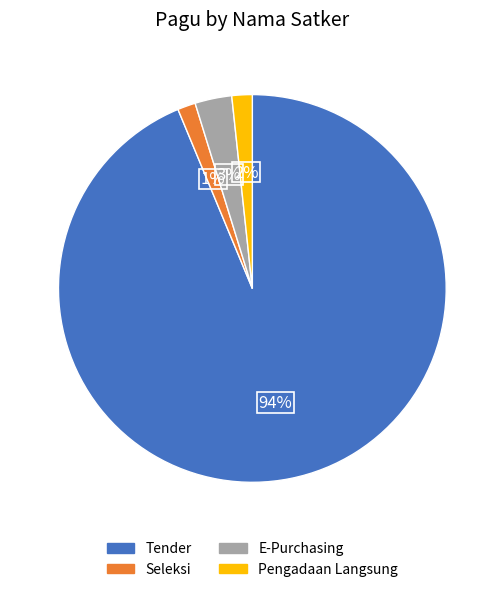

Is there a majority slice in this chart?

Yes